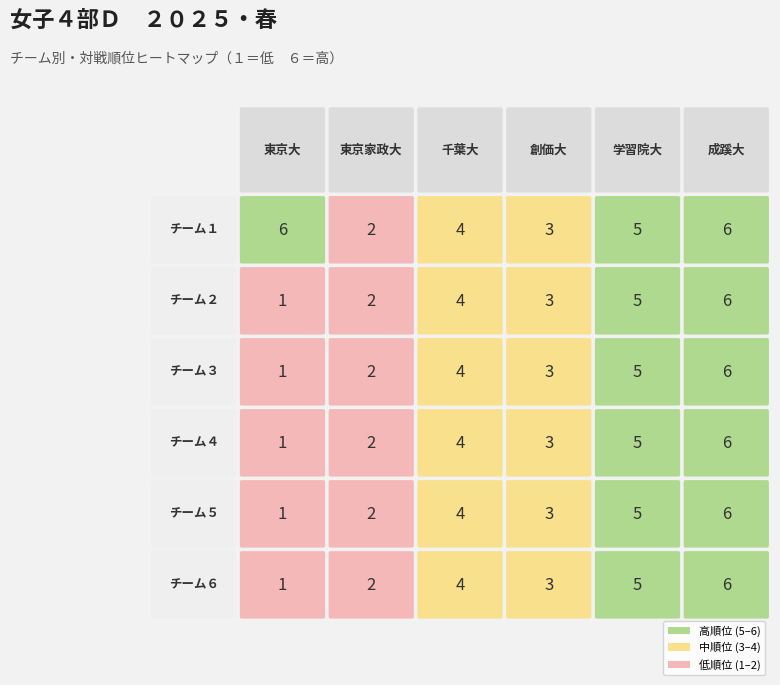

What is the maximum value for 東京大?

6